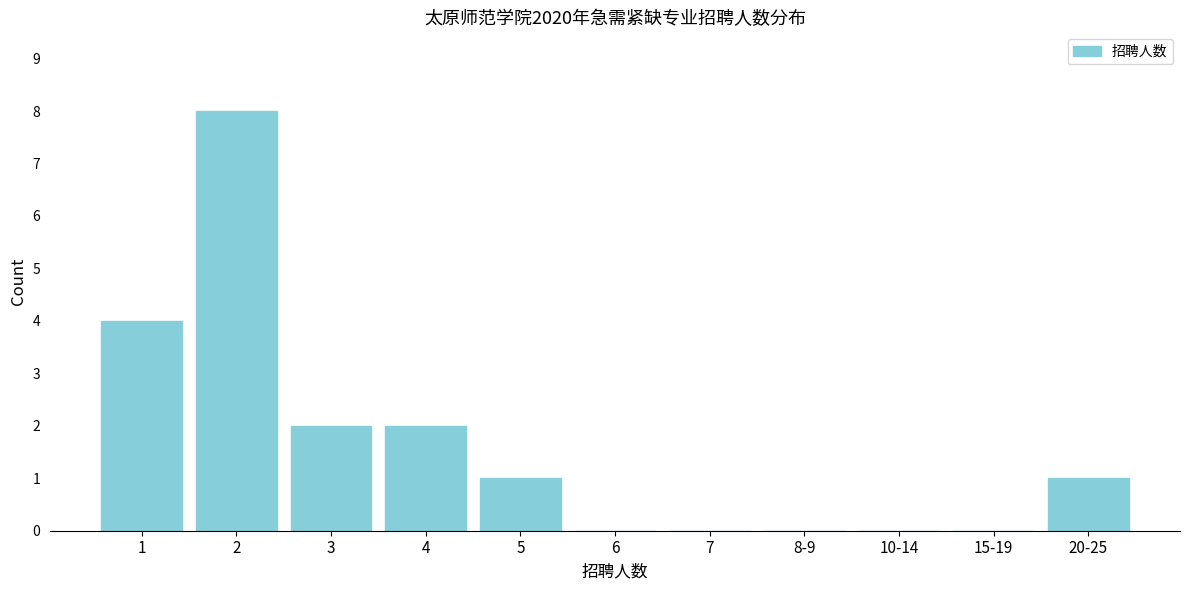

Reading left to right, what are all the values shown in this chart?

1=4	2=8	3=2	4=2	5=1	6=0	7=0	8-9=0	10-14=0	15-19=0	20-25=1